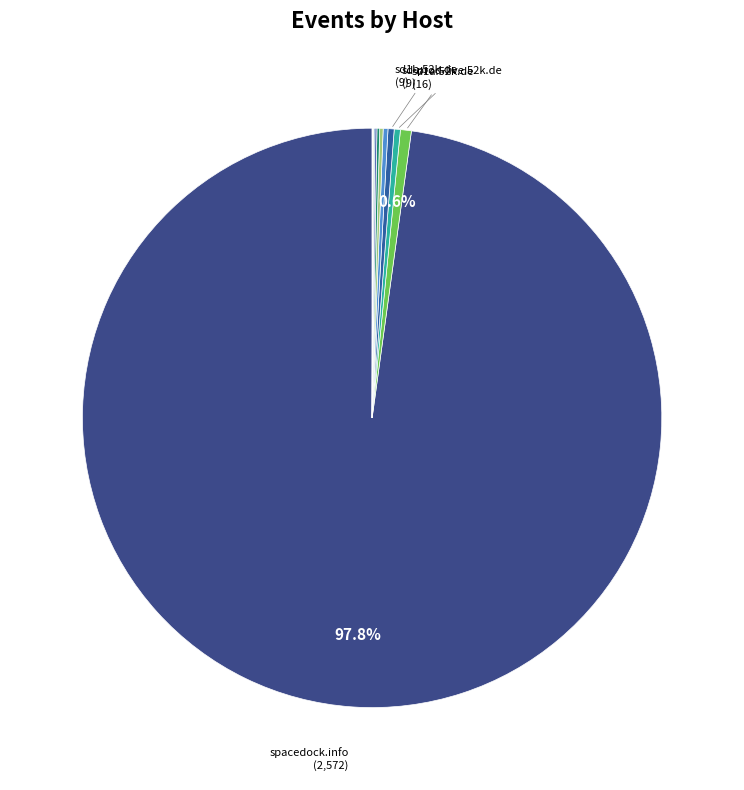

Count the number of slices in the pie.

11